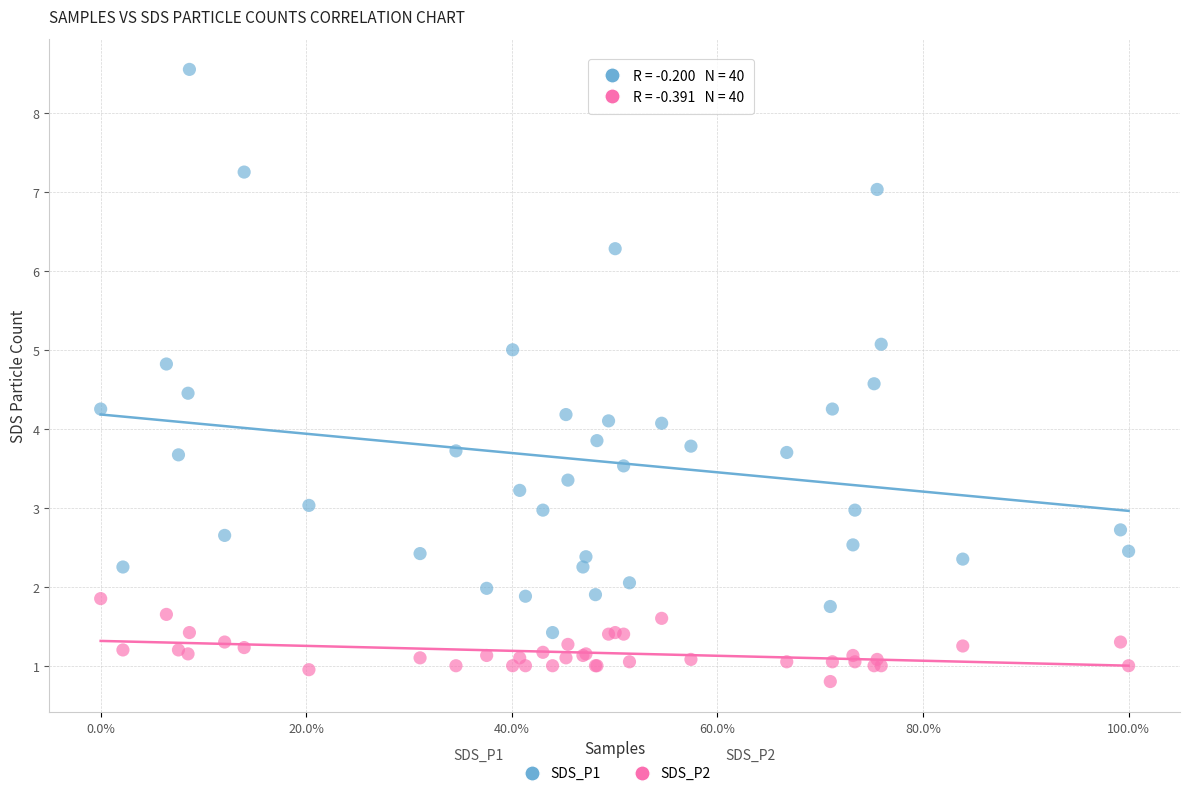

Which series contains the highest Y value?

SDS_P1